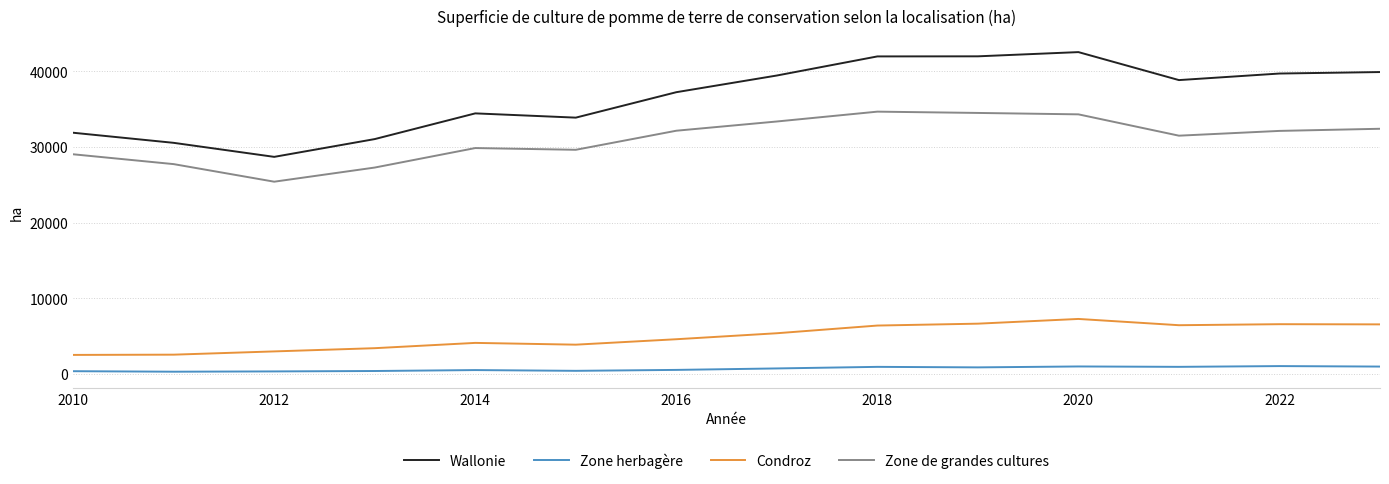

What is the difference between the maximum and minimum values in the Zone de grandes cultures series?

9264